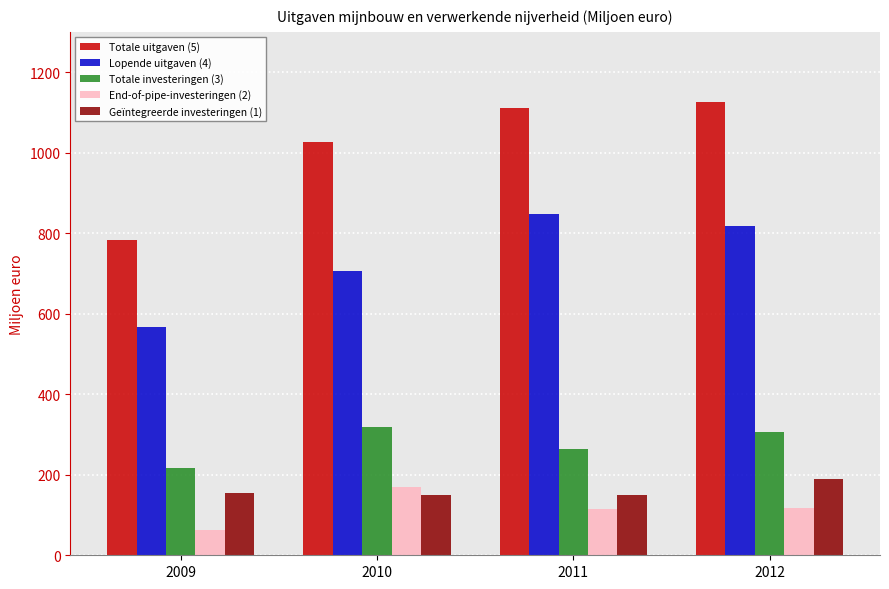

How many values in the Totale uitgaven (5) series are below 1111?

2